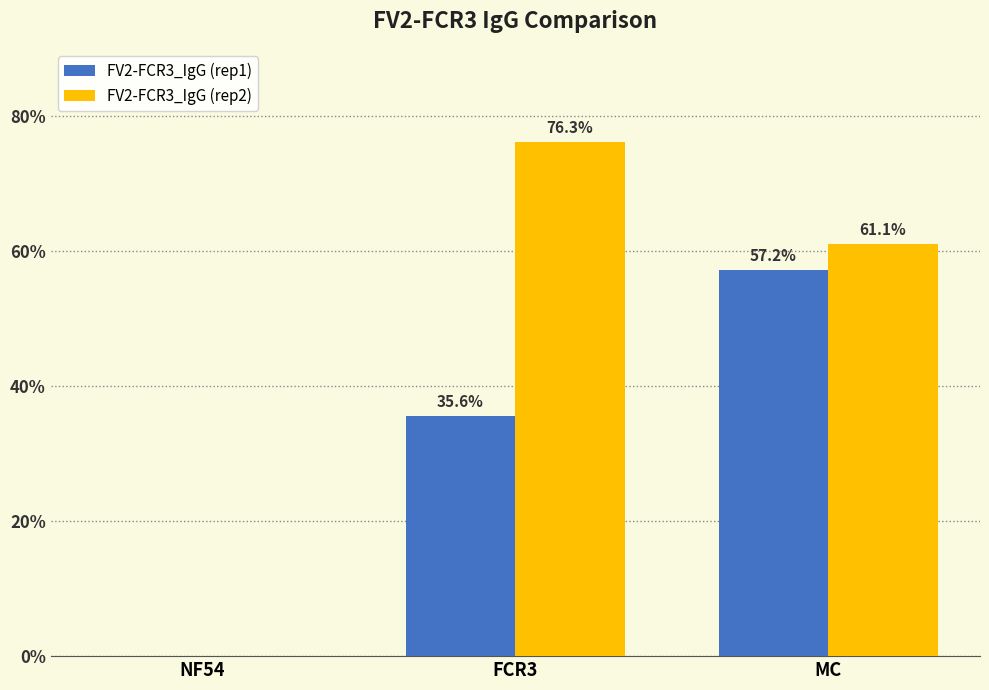

Reading left to right, transcribe all the data shown in this chart.

FV2-FCR3_IgG (rep1): 0.0	35.6	57.2
FV2-FCR3_IgG (rep2): 0.0	76.3	61.1